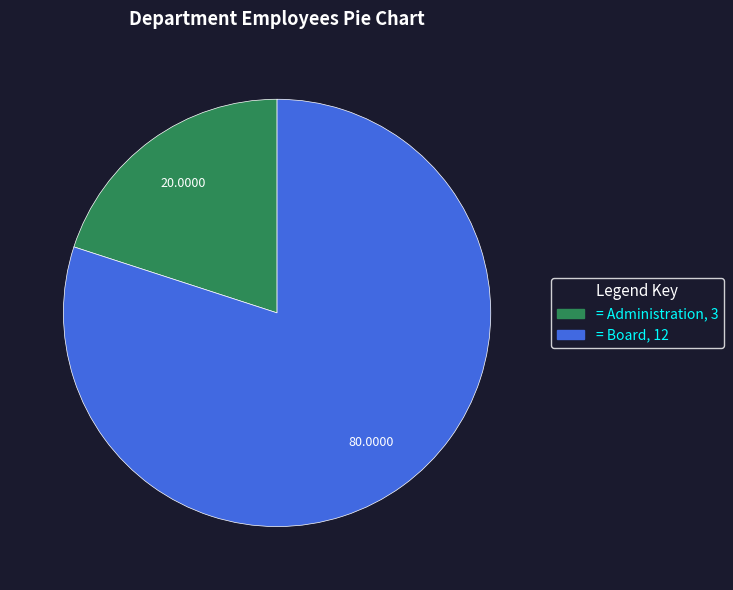

Does any single category account for the majority?

Yes